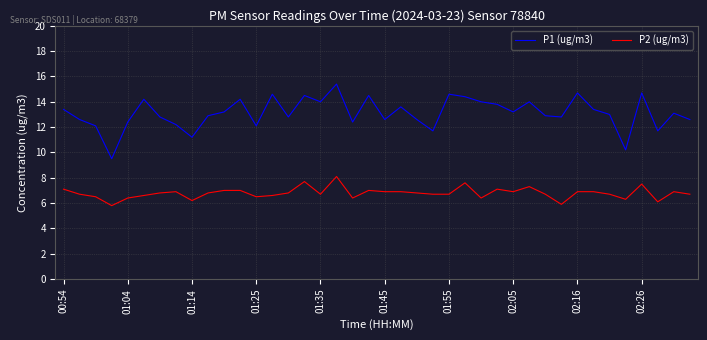

Rank the series by their maximum value, from highest to lowest.

P1 (ug/m3), P2 (ug/m3)